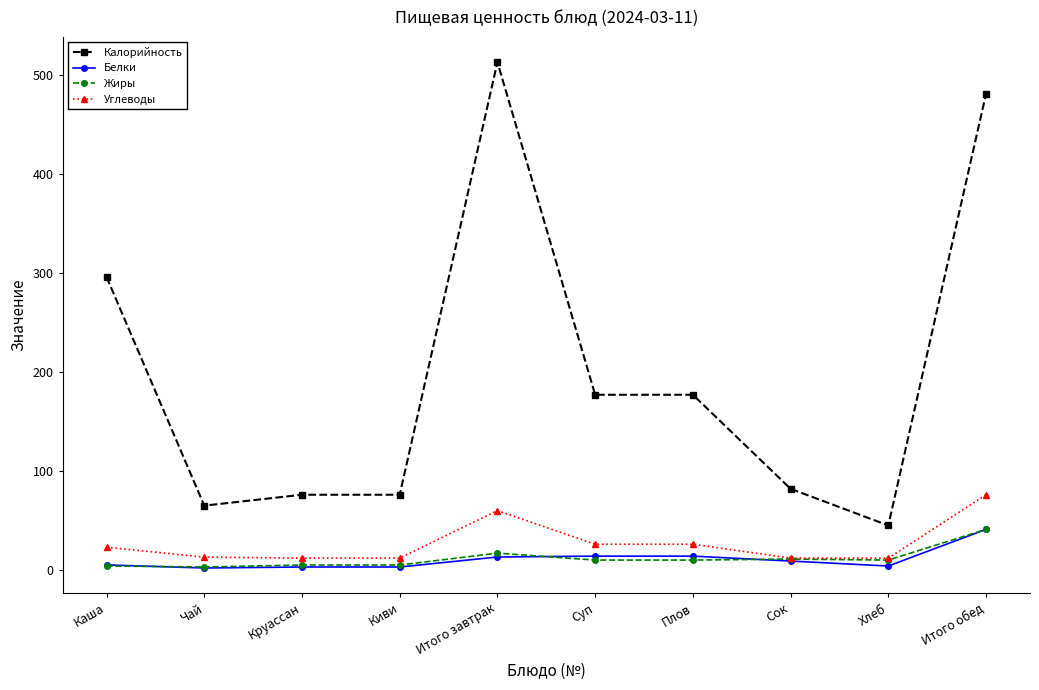

What is the label of the 1st point from the left?

Каша